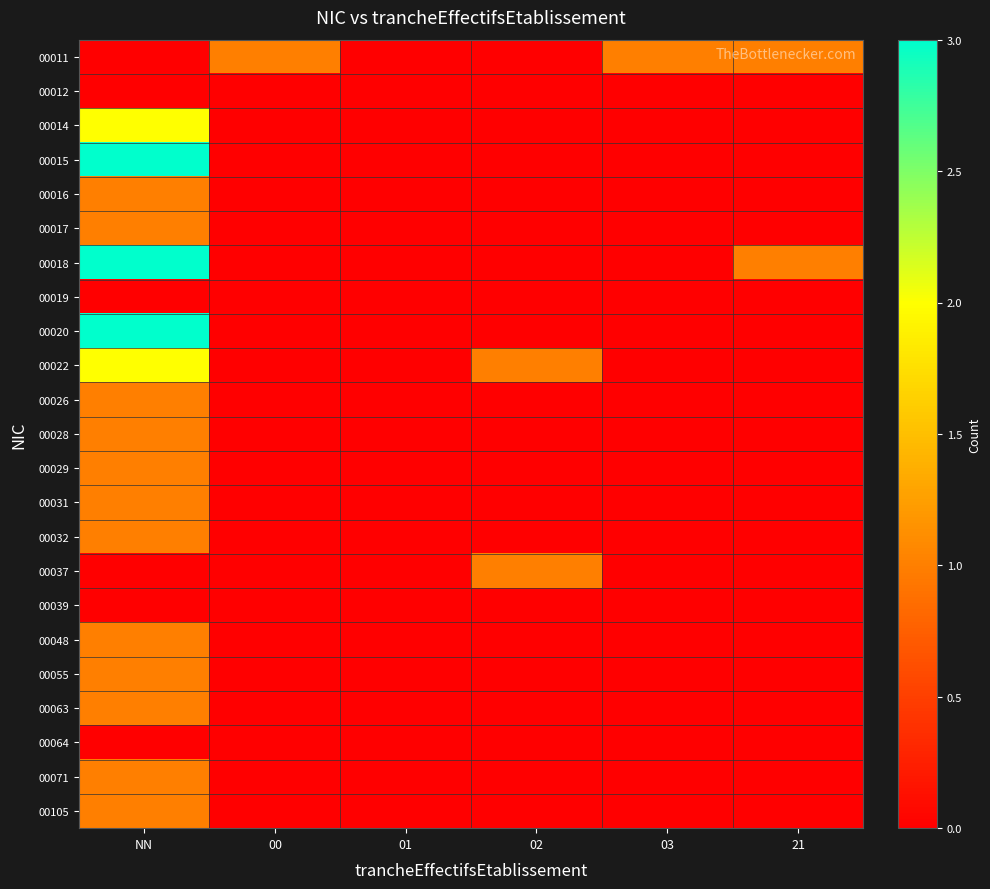

Reading left to right, transcribe all the data shown in this chart.

00011: NN=0	00=1	01=0	02=0	03=1	21=1
00012: NN=0	00=0	01=0	02=0	03=0	21=0
00014: NN=2	00=0	01=0	02=0	03=0	21=0
00015: NN=3	00=0	01=0	02=0	03=0	21=0
00016: NN=1	00=0	01=0	02=0	03=0	21=0
00017: NN=1	00=0	01=0	02=0	03=0	21=0
00018: NN=3	00=0	01=0	02=0	03=0	21=1
00019: NN=0	00=0	01=0	02=0	03=0	21=0
00020: NN=3	00=0	01=0	02=0	03=0	21=0
00022: NN=2	00=0	01=0	02=1	03=0	21=0
00026: NN=1	00=0	01=0	02=0	03=0	21=0
00028: NN=1	00=0	01=0	02=0	03=0	21=0
00029: NN=1	00=0	01=0	02=0	03=0	21=0
00031: NN=1	00=0	01=0	02=0	03=0	21=0
00032: NN=1	00=0	01=0	02=0	03=0	21=0
00037: NN=0	00=0	01=0	02=1	03=0	21=0
00039: NN=0	00=0	01=0	02=0	03=0	21=0
00048: NN=1	00=0	01=0	02=0	03=0	21=0
00055: NN=1	00=0	01=0	02=0	03=0	21=0
00063: NN=1	00=0	01=0	02=0	03=0	21=0
00064: NN=0	00=0	01=0	02=0	03=0	21=0
00071: NN=1	00=0	01=0	02=0	03=0	21=0
00105: NN=1	00=0	01=0	02=0	03=0	21=0